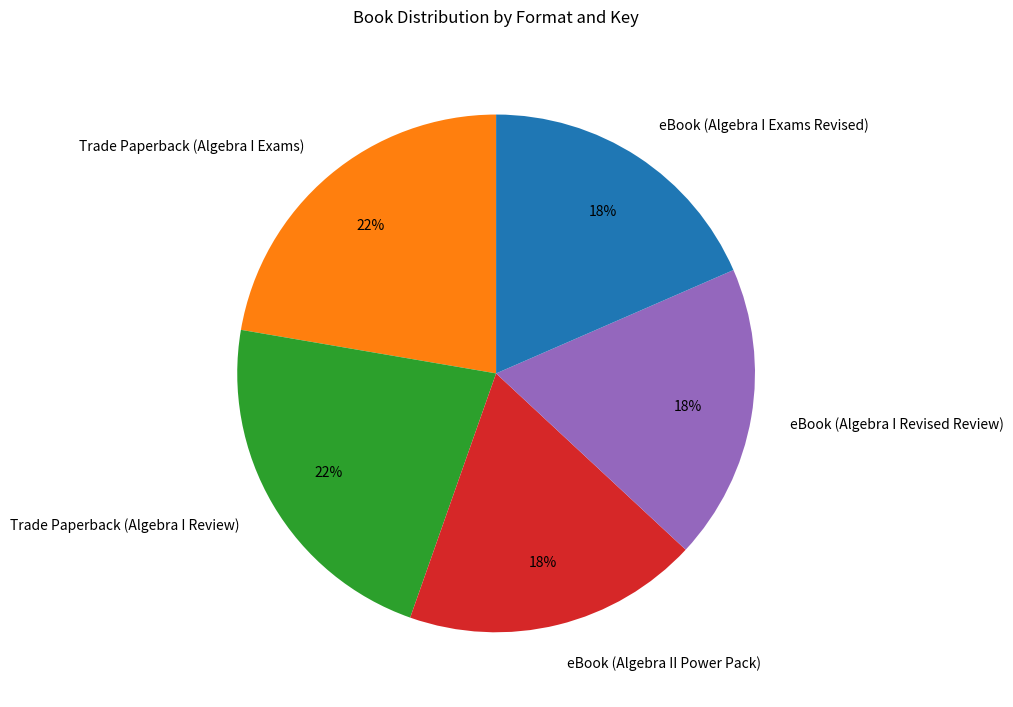

How many slices are in this pie chart?

5